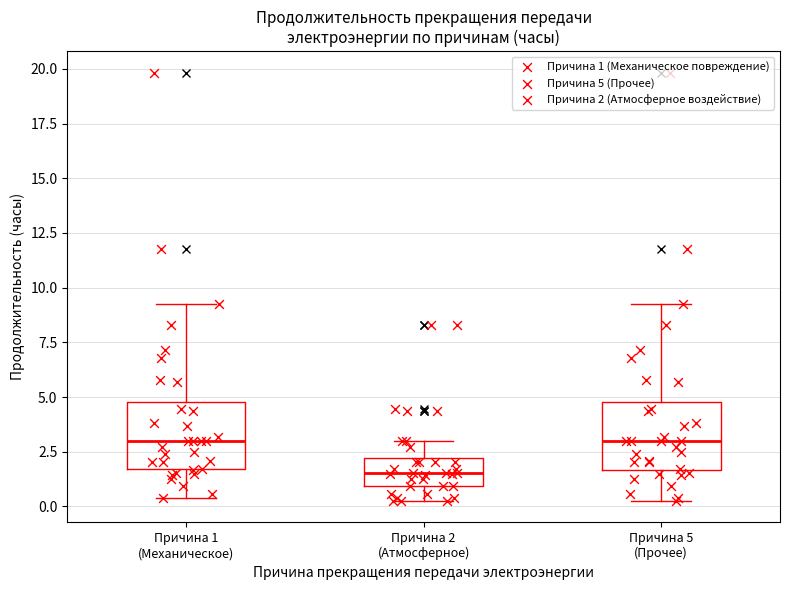

Which box's median line is the lowest?

Причина 2 (Атмосферное)